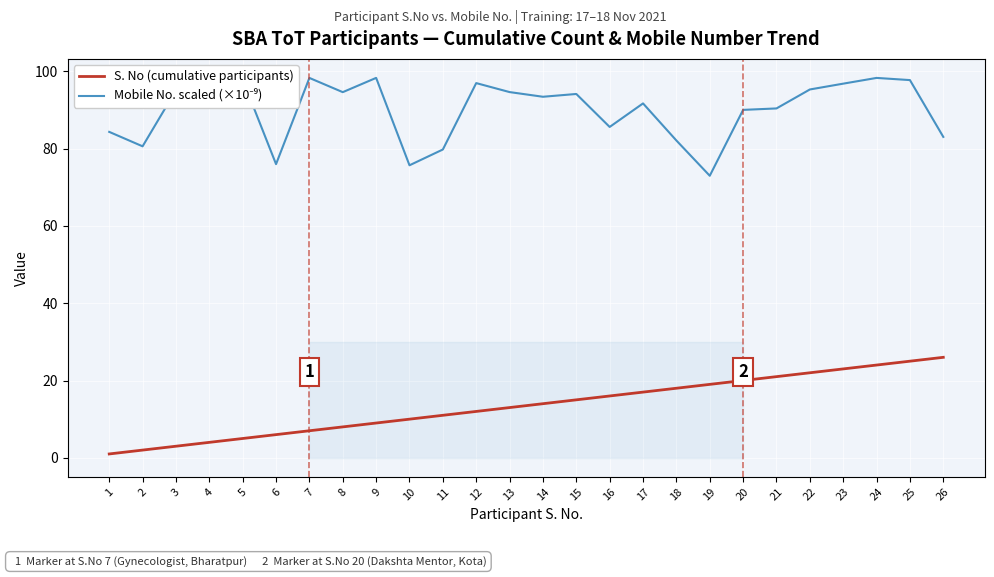

Reading left to right, extract all data points from this chart.

S. No (cumulative participants): 1=1.0	2=2.0	3=3.0	4=4.0	5=5.0	6=6.0	7=7.0	8=8.0	9=9.0	10=10.0	11=11.0	12=12.0	13=13.0	14=14.0	15=15.0	16=16.0	17=17.0	18=18.0	19=19.0	20=20.0	21=21.0	22=22.0	23=23.0	24=24.0	25=25.0	26=26.0
Mobile No. scaled (×10⁻⁹): 1=84.3	2=80.6	3=95.1	4=94.6	5=97.8	6=76.0	7=98.3	8=94.6	9=98.3	10=75.7	11=79.8	12=96.9	13=94.6	14=93.4	15=94.1	16=85.6	17=91.7	18=82.1	19=73.0	20=90.0	21=90.4	22=95.3	23=96.8	24=98.3	25=97.7	26=83.0